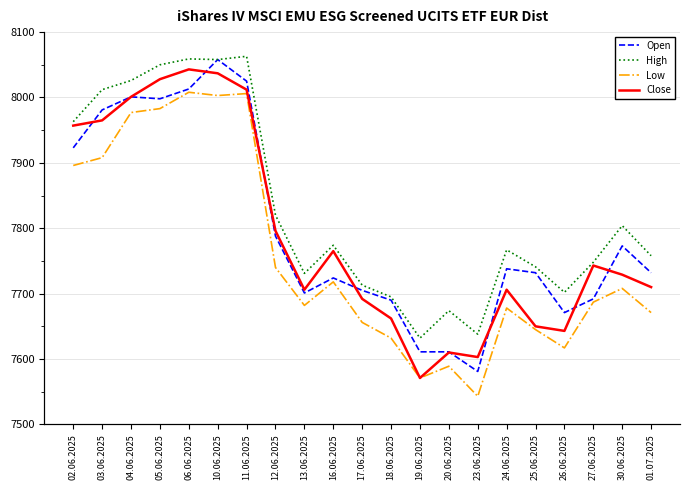

What is the lowest value of the Open series?

7581